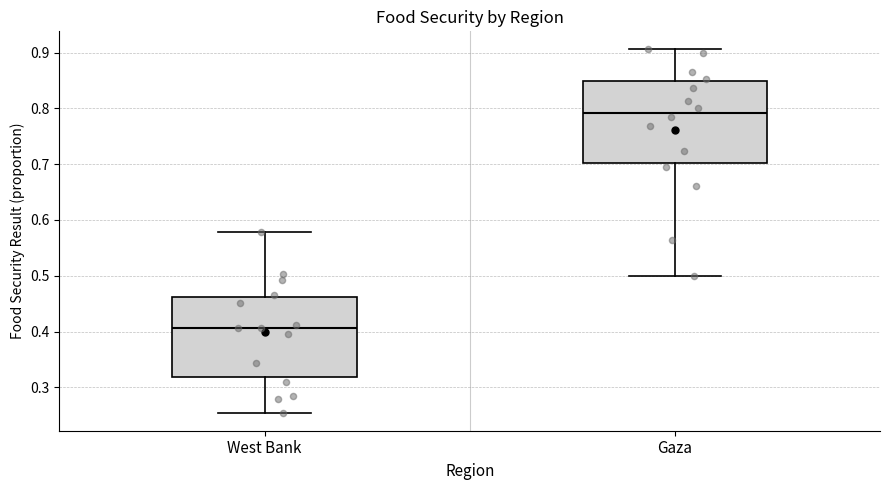

Which box has the highest median line?

Gaza